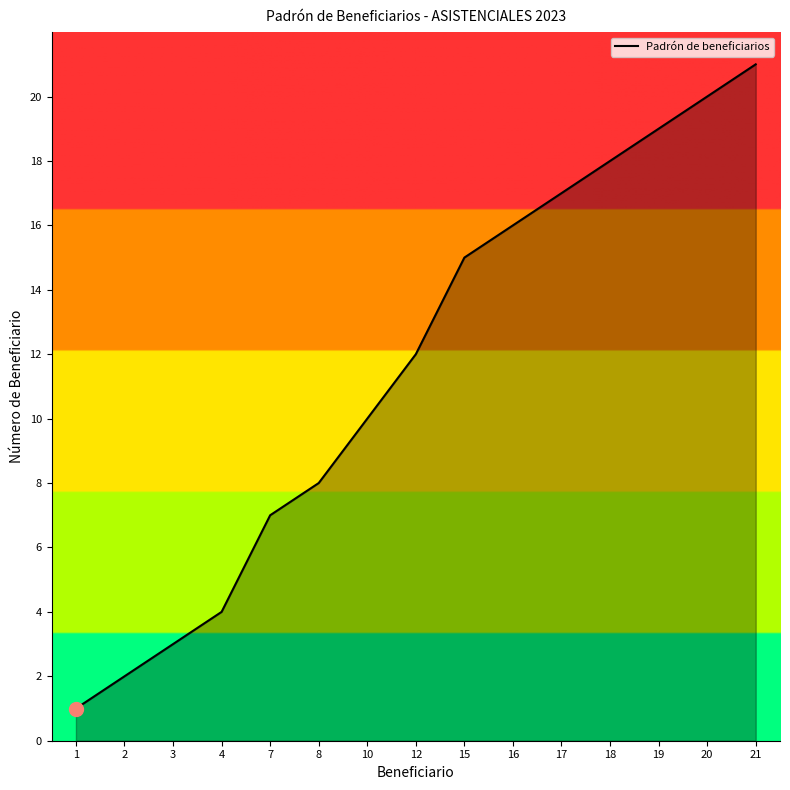

What is the change in value from 2 to 17?

+15